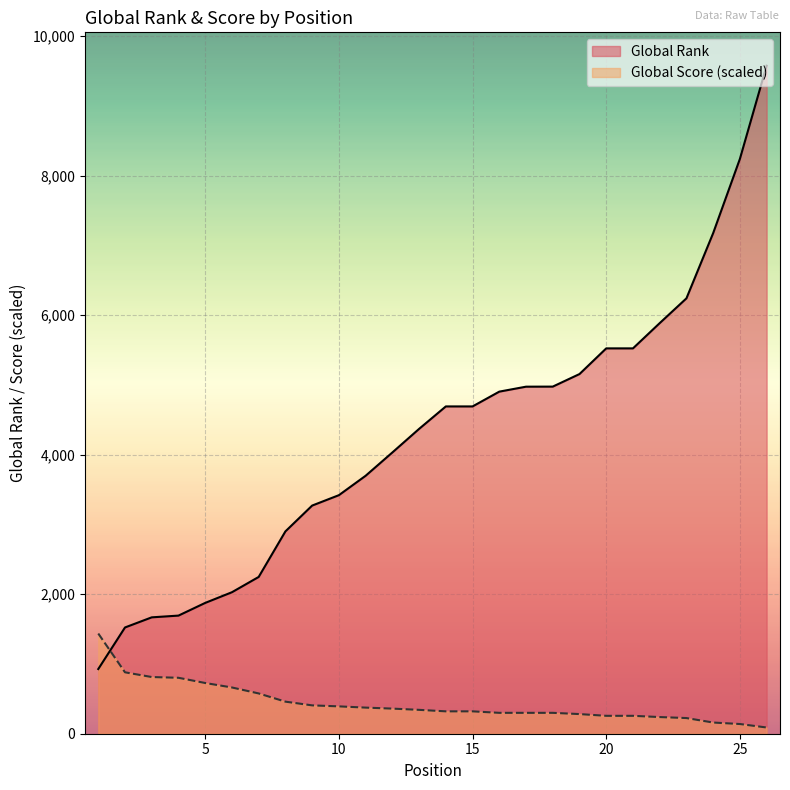

Which series changed the most between 9 and 15?

Global Rank